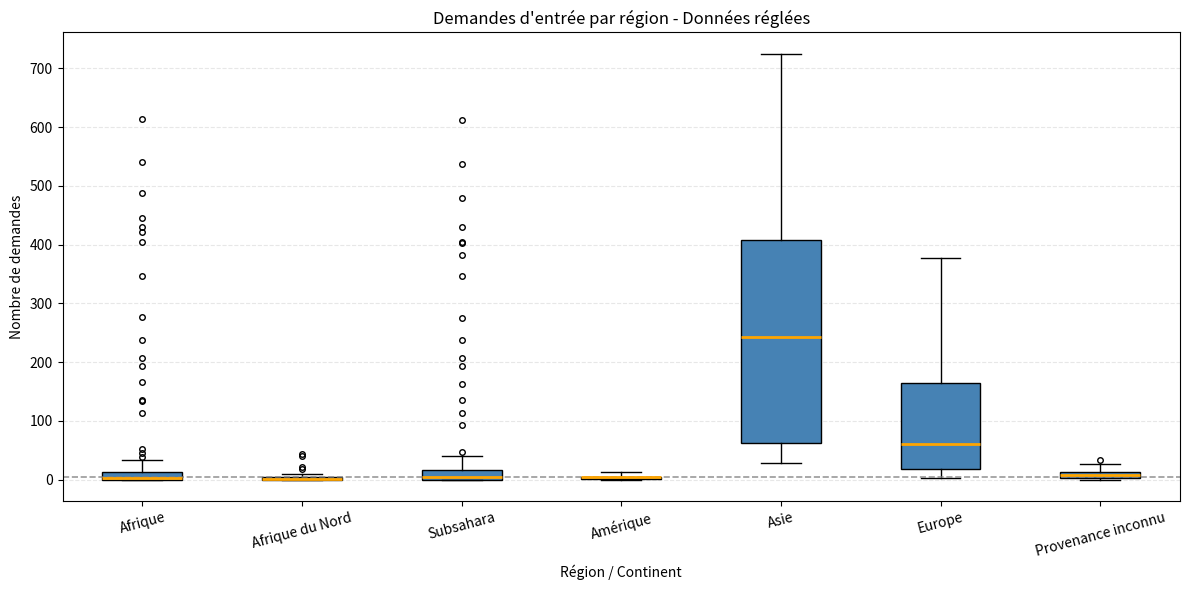

Where is the lower edge of the box for Amérique on the y-axis? The values are not printed on the chart, so give them approximately, as read against the axis.

0